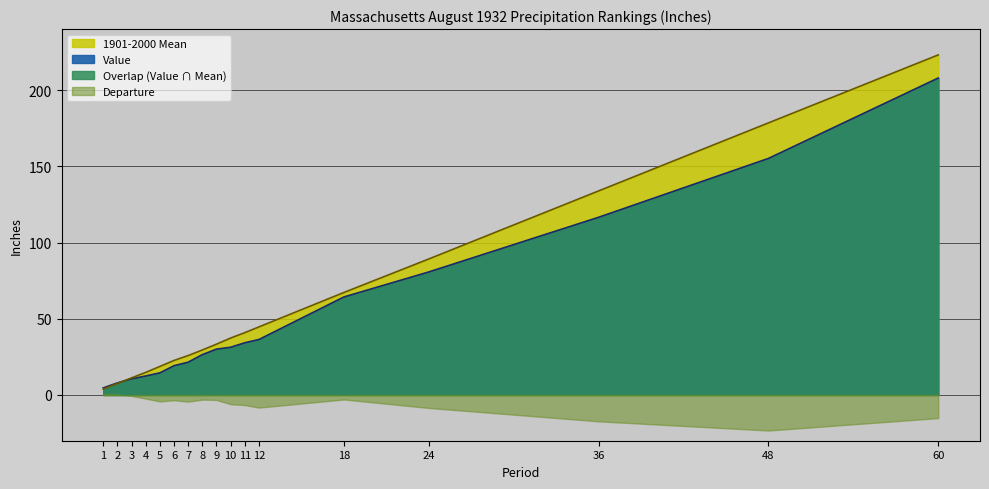

What is the value of the 1901-2000 Mean point at the 9th from the left?

33.3